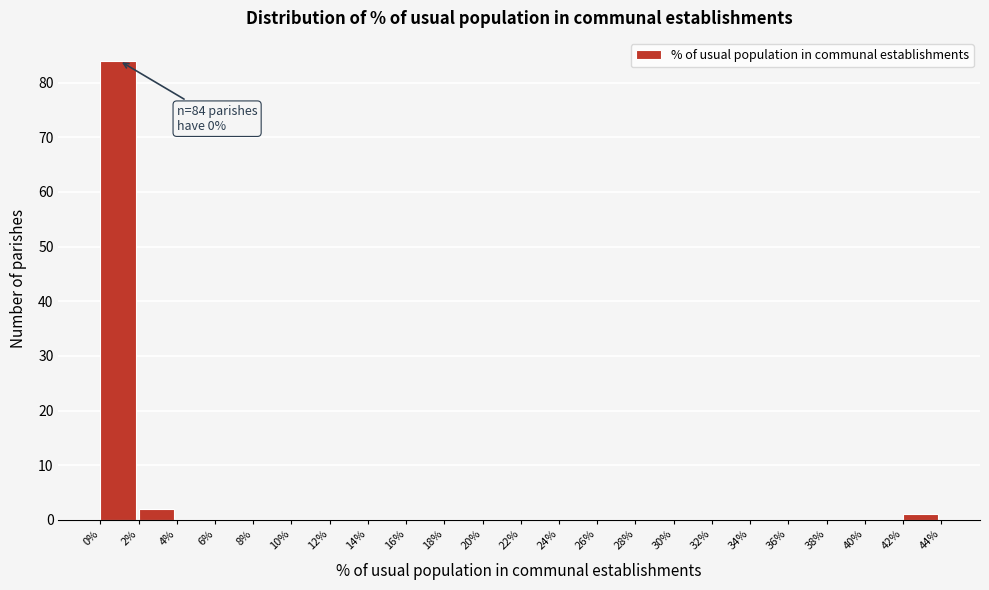

Over which range of the x-axis is the bar tallest?

0% to 2%